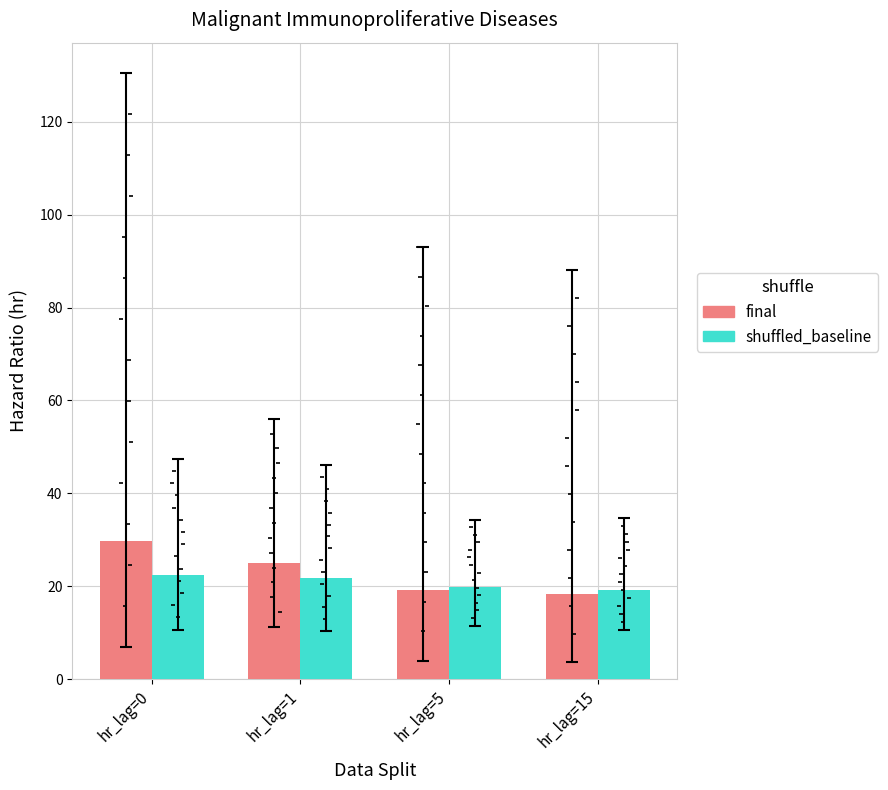

Which series has the largest total across all categories?

final